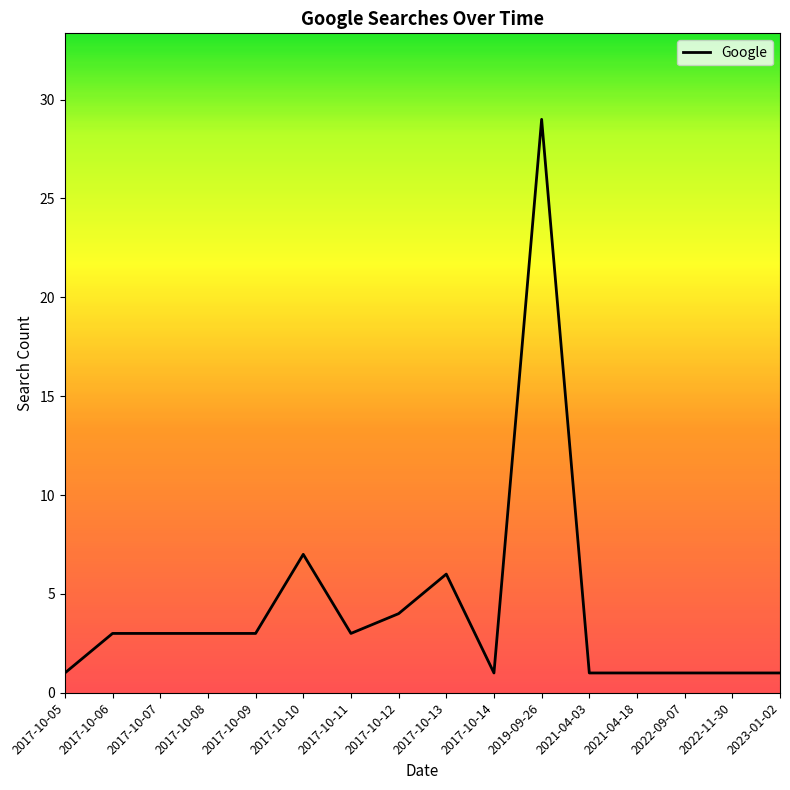

What is the maximum value shown in the chart?

29